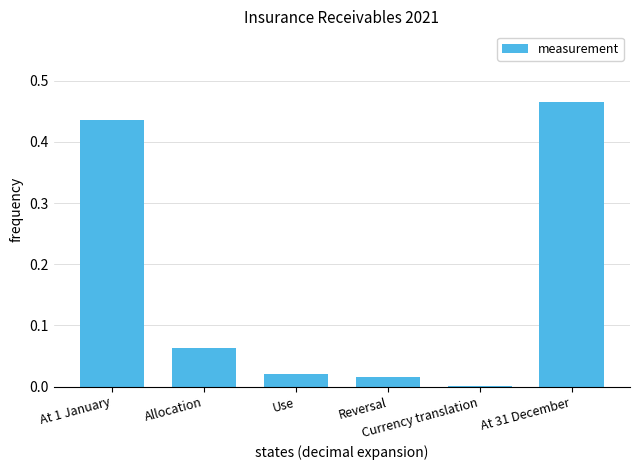

At which label is the value closest to 0?

Currency translation